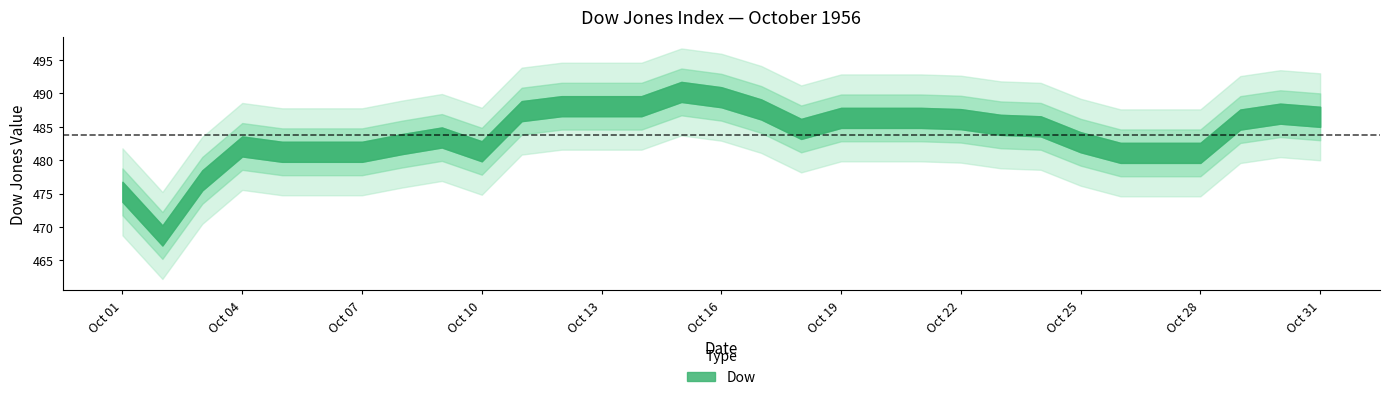

The value at 1956-10-03 is 854.9. True or false?

False